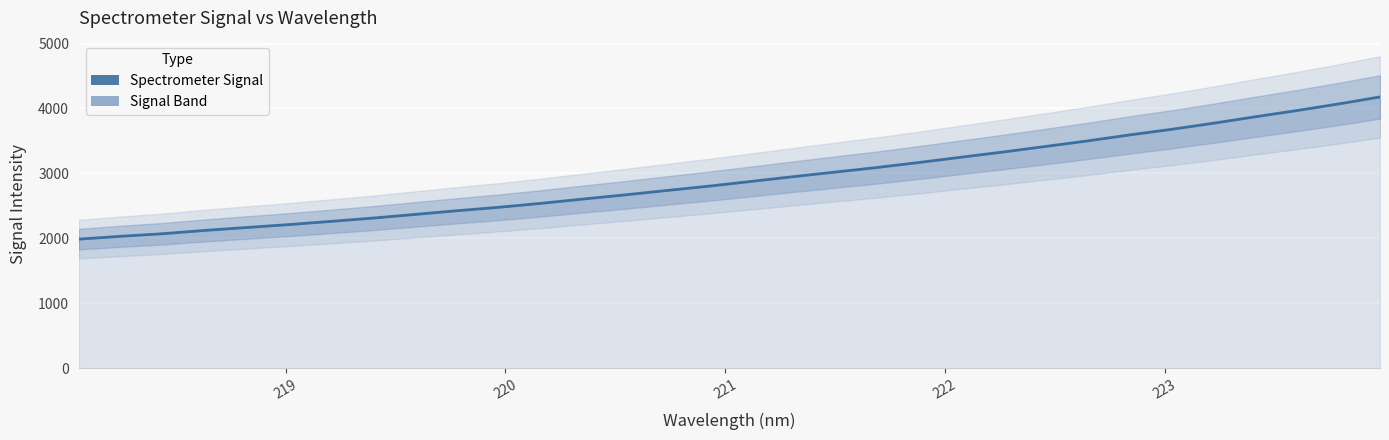

Reading right to left, list all the values displayed in this chart.

4177.0	4068.0	3965.7	3869.2	3769.6	3675.9	3589.8	3497.6	3412.4	3327.9	3248.0	3167.3	3089.9	3019.3	2948.5	2875.6	2803.2	2736.7	2668.7	2604.8	2538.2	2478.1	2424.6	2367.9	2311.5	2260.7	2211.6	2166.8	2121.7	2070.9	2031.4	1987.4